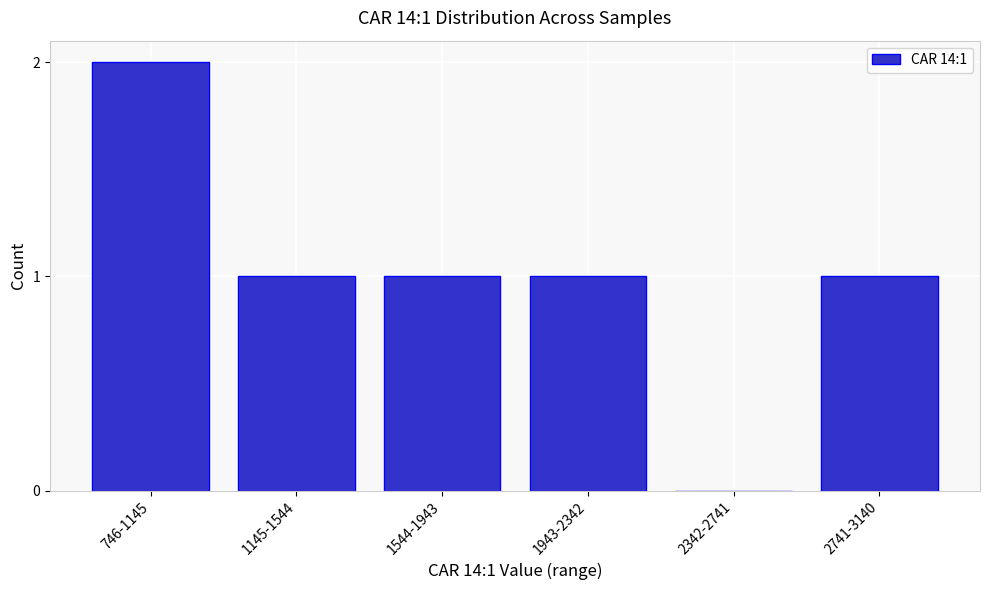

Reading left to right, transcribe all the data shown in this chart.

746-1145=2	1145-1544=1	1544-1943=1	1943-2342=1	2342-2741=0	2741-3140=1